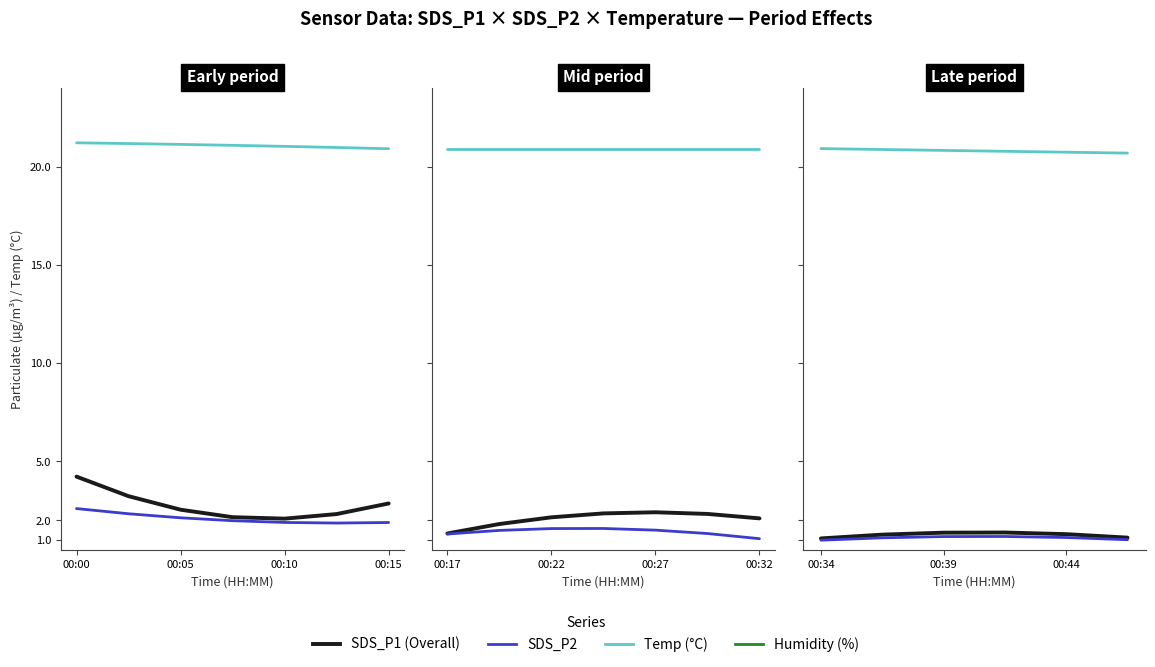

Is it true that Temp equals 4.6 at 5?

False